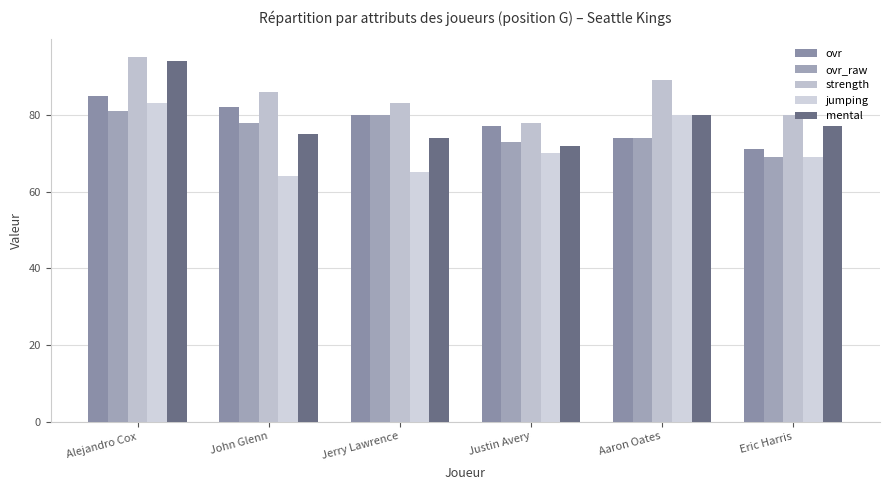

Are the bars grouped side by side (vs. stacked)?

Yes